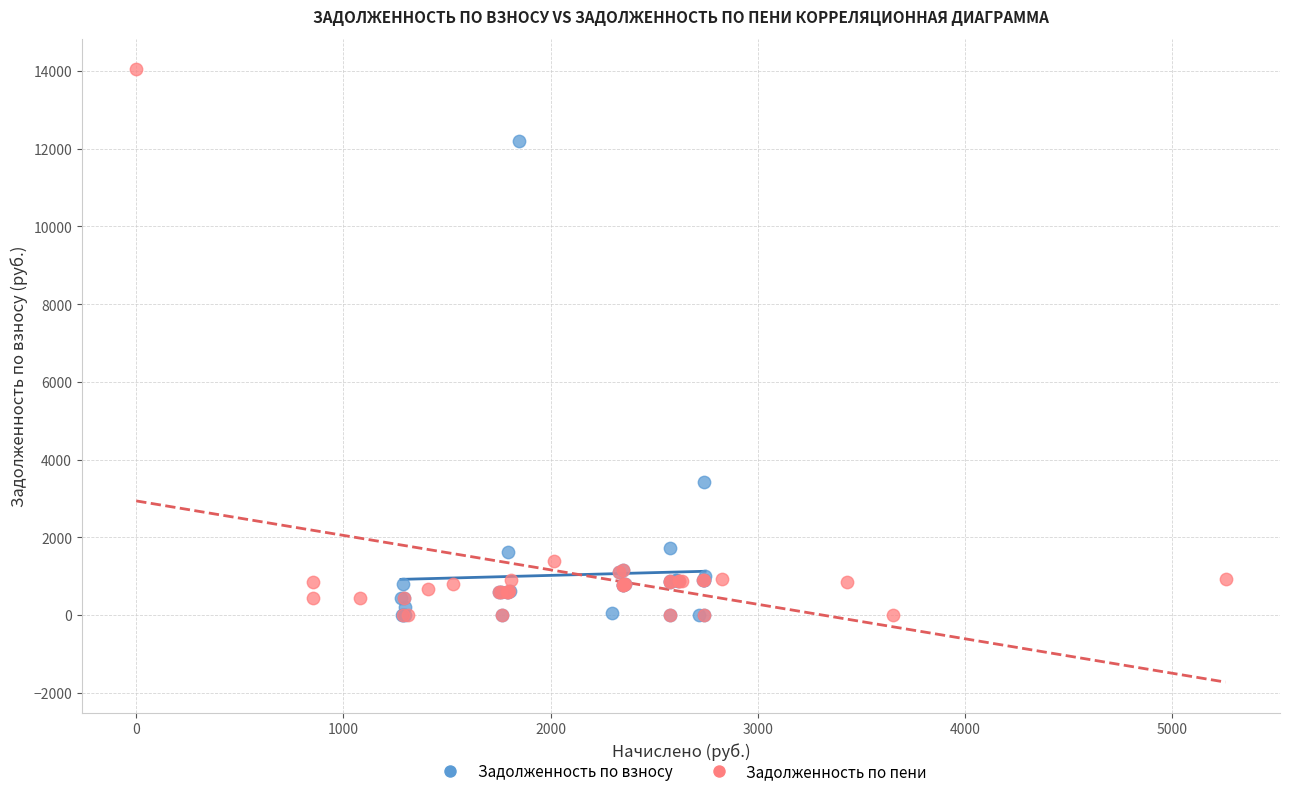

Which series reaches the maximum Y coordinate?

Задолженность по пени